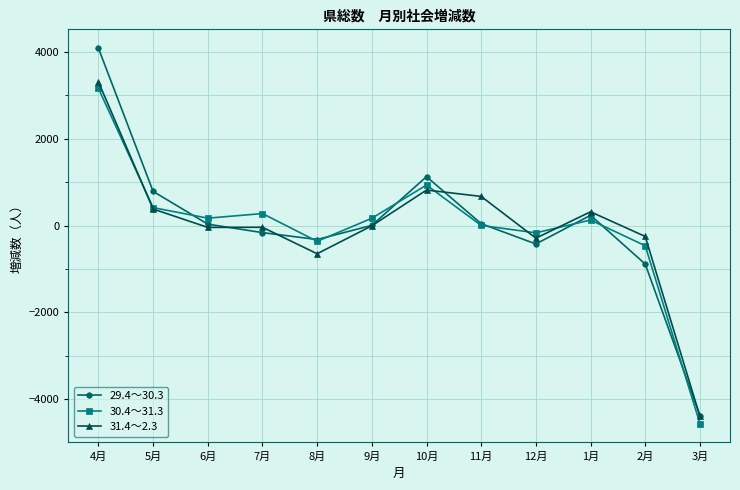

True or false: 31.4～2.3 has more than 1 points higher than both neighbors.

True